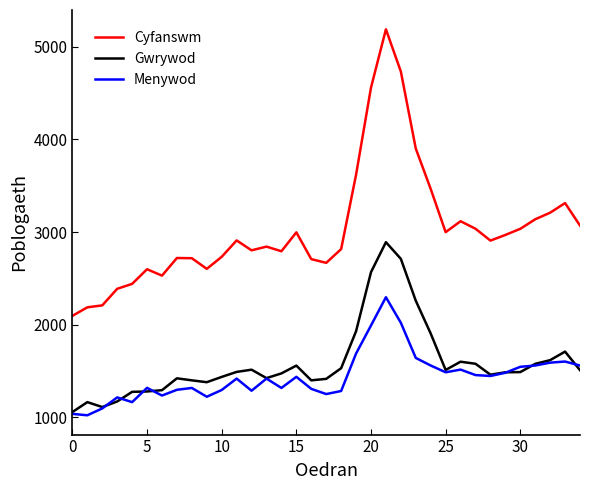

Which series has the largest range (max minus min)?

Cyfanswm